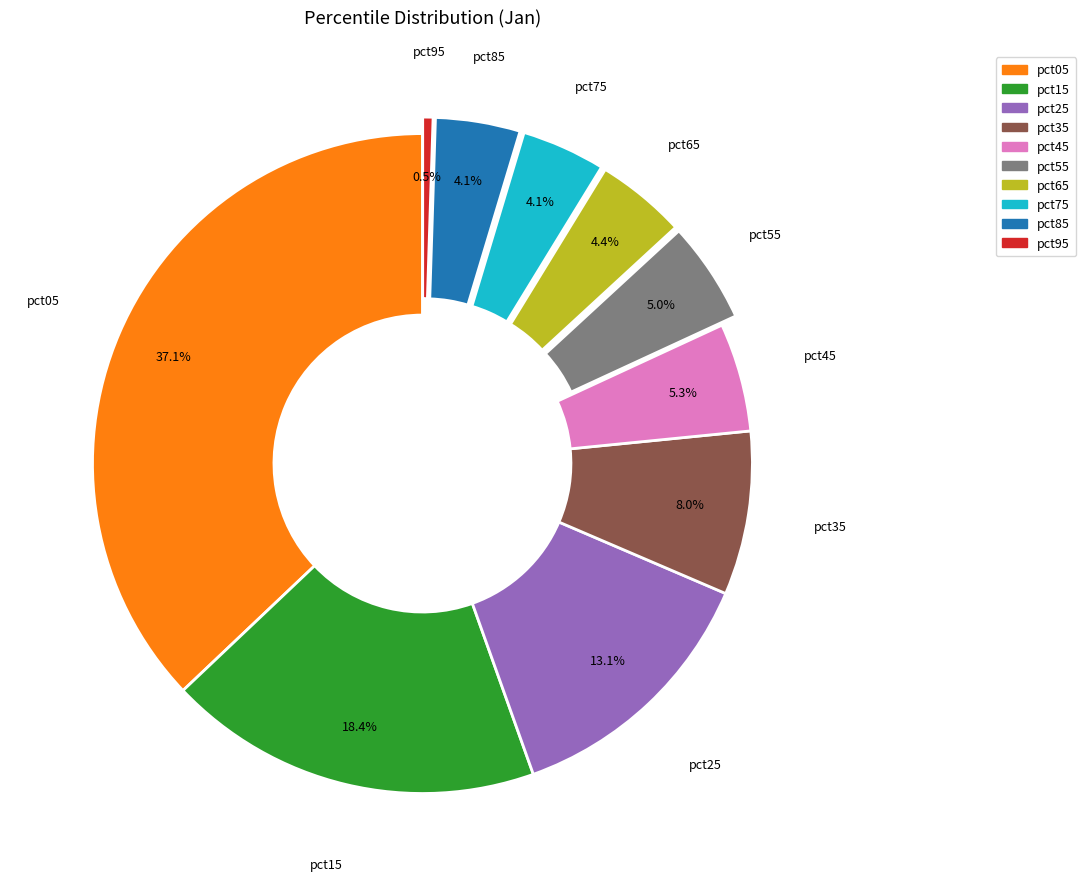

To the nearest percent, what is the average slice percentage?

10%